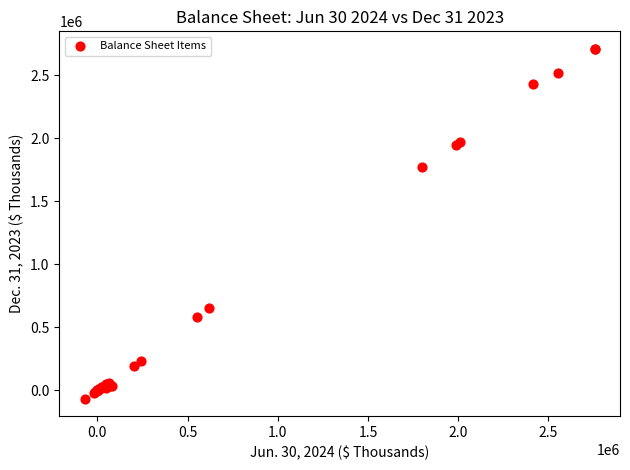

What Y value in the scatter plot is closest to 1322258?

1776261